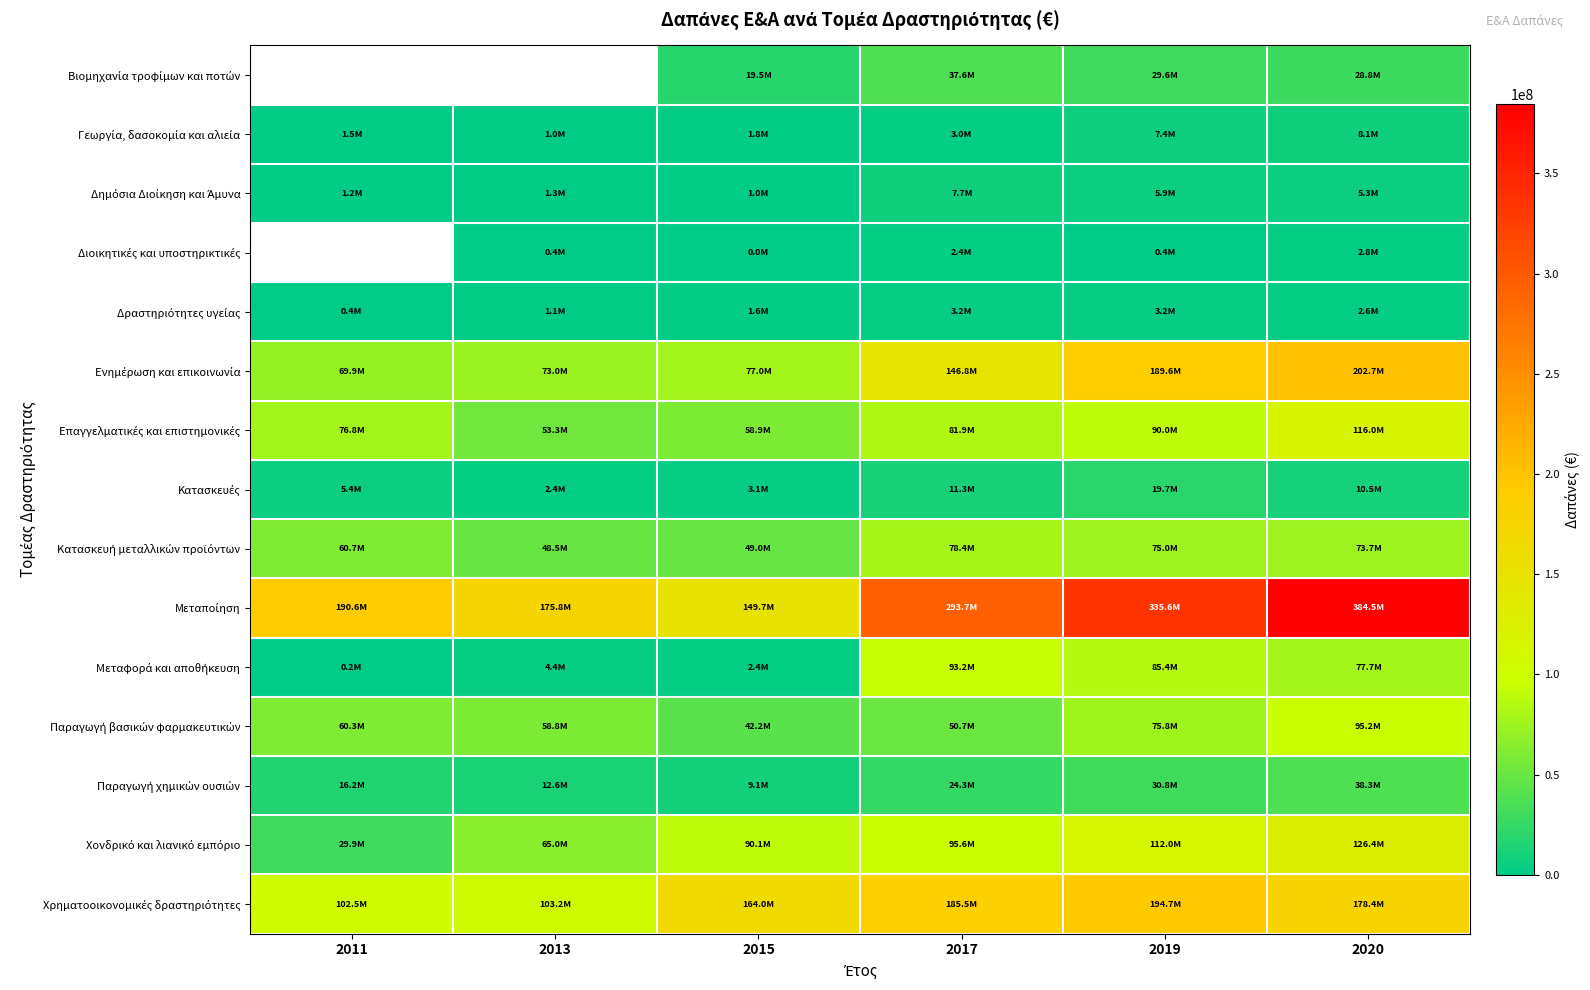

The Κατασκευή μεταλλικών προϊόντων series shows 78380000.0 at 2017. True or false?

True